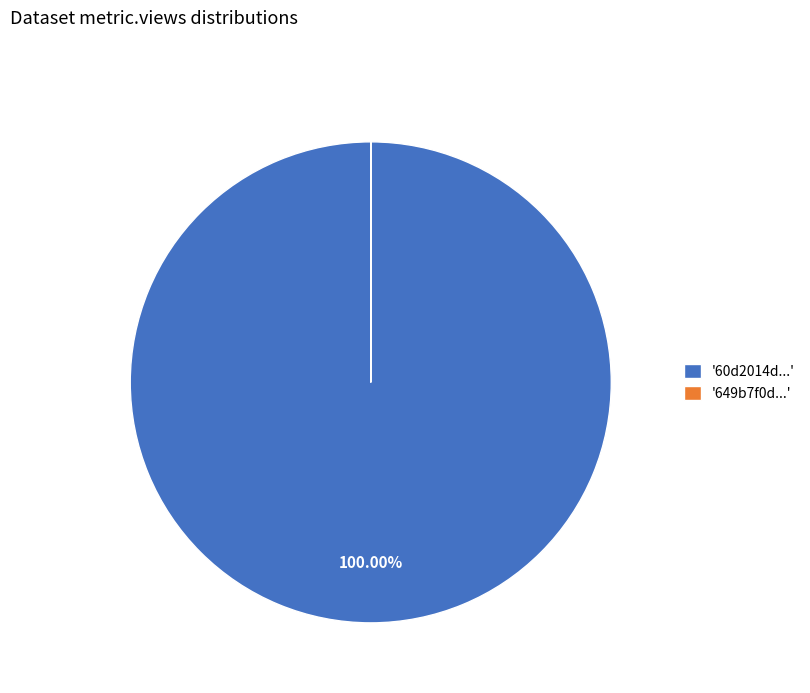

Does any single category account for the majority?

Yes